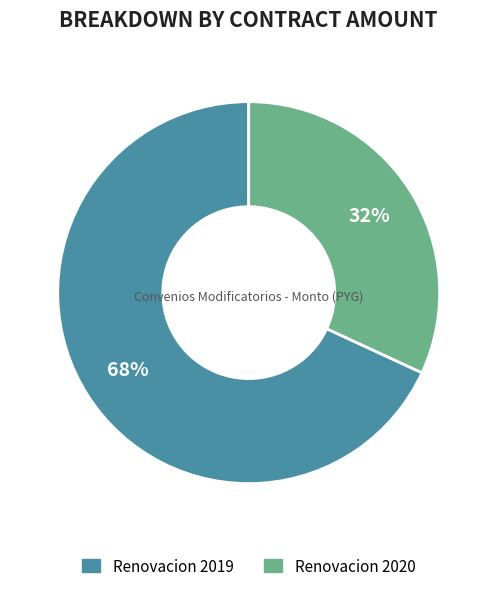

To the nearest percent, what percentage of the pie is Renovacion 2019?

68%